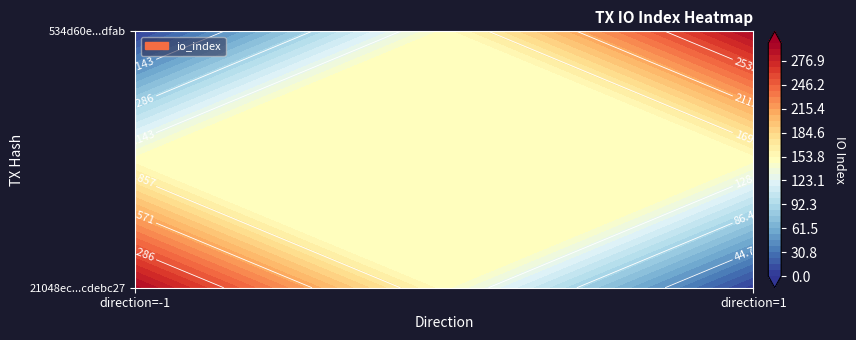

How many 21048ec032ccc0809ec7a1d61053a542cdebc27 values are between -1 and 295?

2